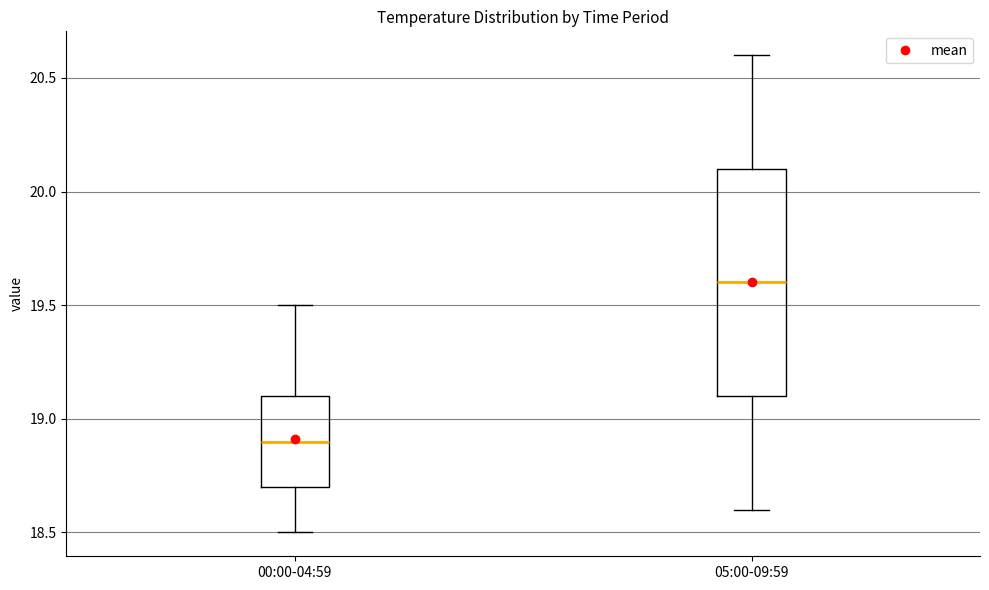

Which box is the tallest, from its lower edge to its upper edge?

05:00-09:59